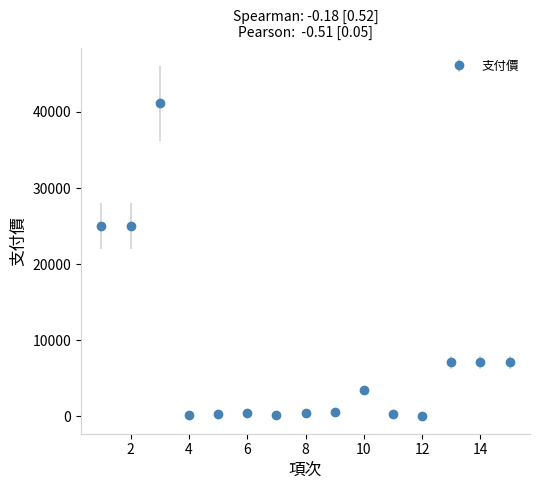

True or false: there are more than 1 points higher than both neighbors.

True